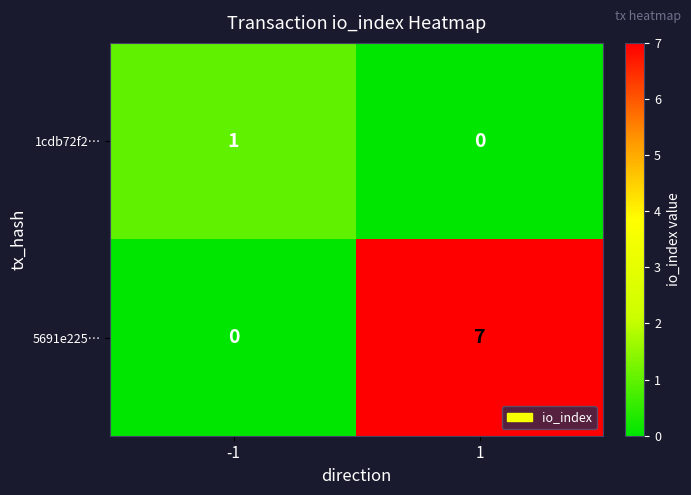

What is the average value of the 5691e225… series?

4